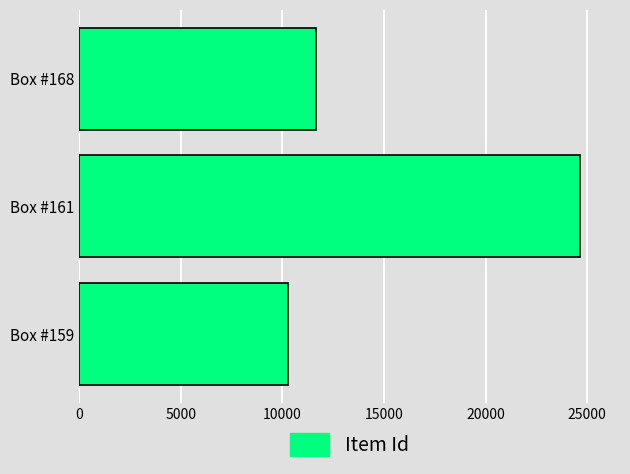

What is the difference between the maximum and minimum values?

14360